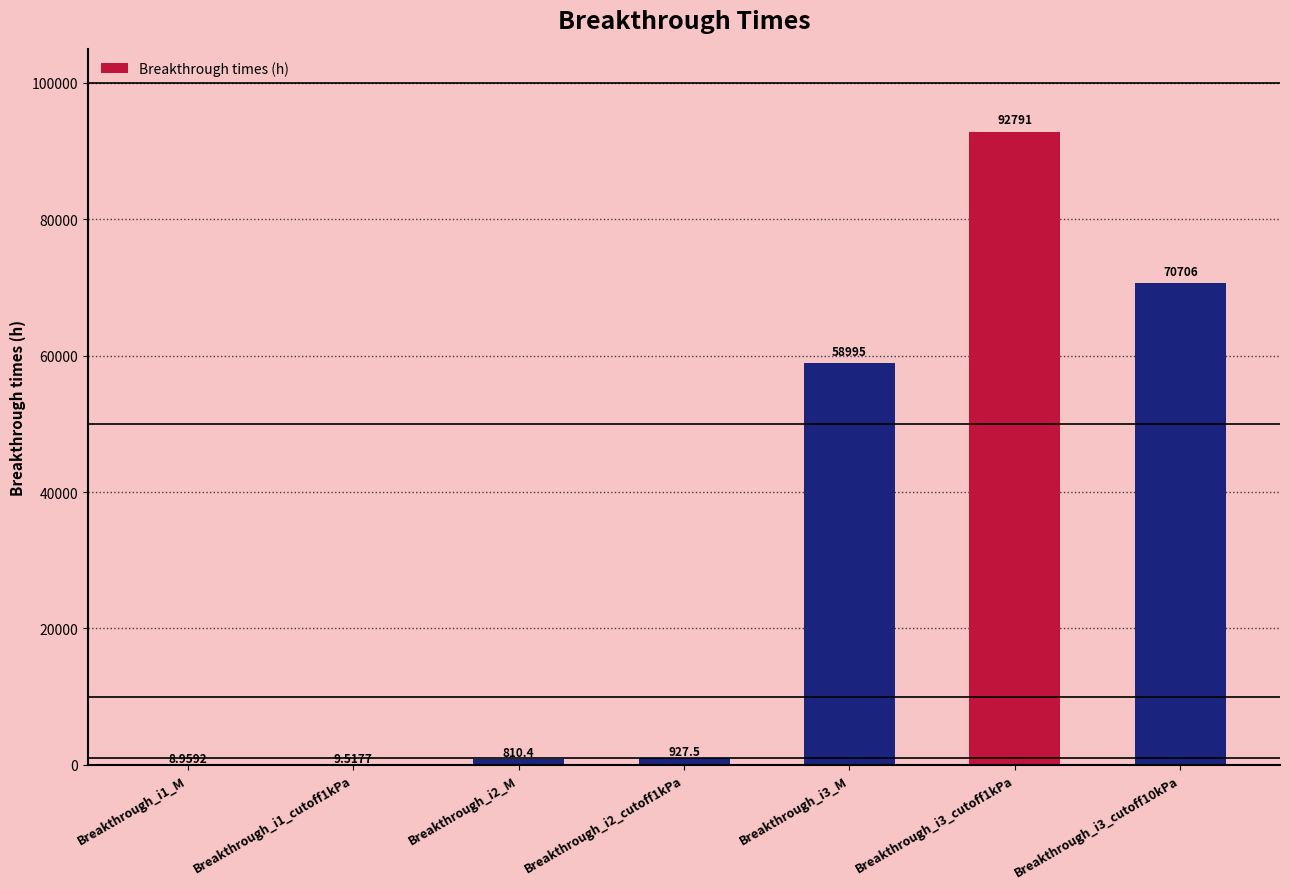

Between Breakthrough_i2_cutoff1kPa and Breakthrough_i1_M, which is larger?

Breakthrough_i2_cutoff1kPa